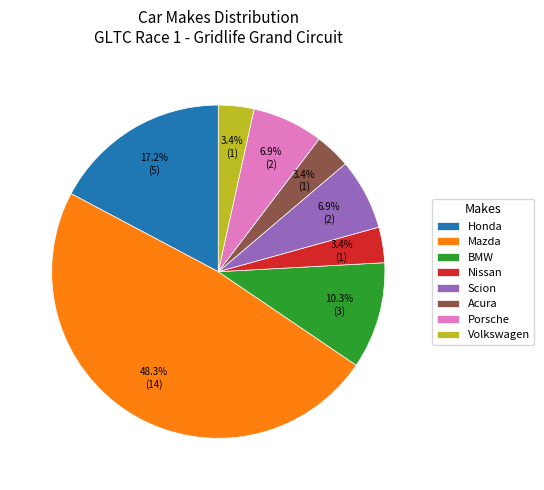

Which category has the biggest portion of the pie?

Mazda